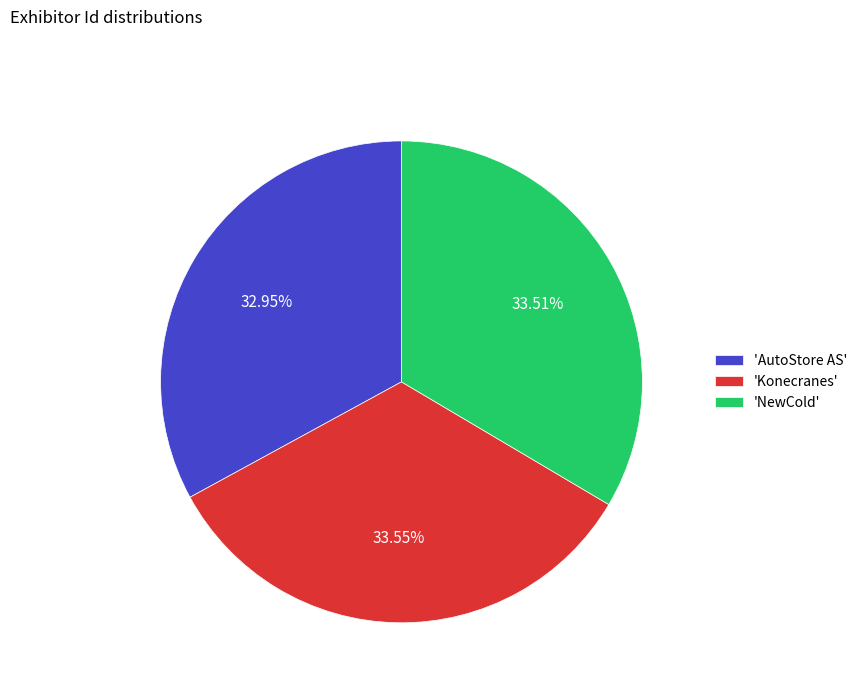

Which category has the smallest portion of the pie?

'AutoStore AS'